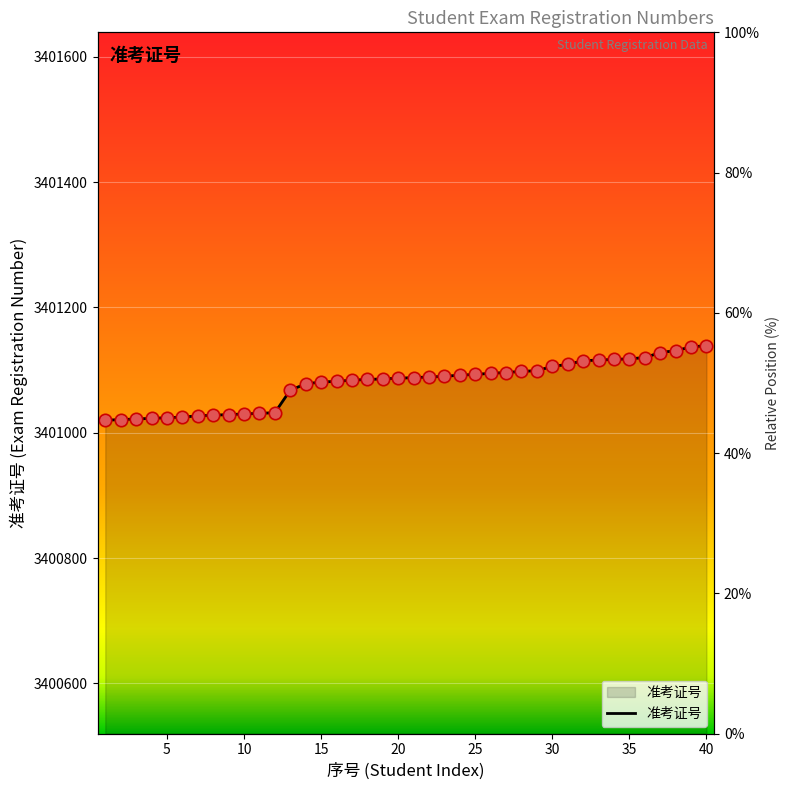

Approximately how many times larger is the value at 39 compared to 8?

1.0